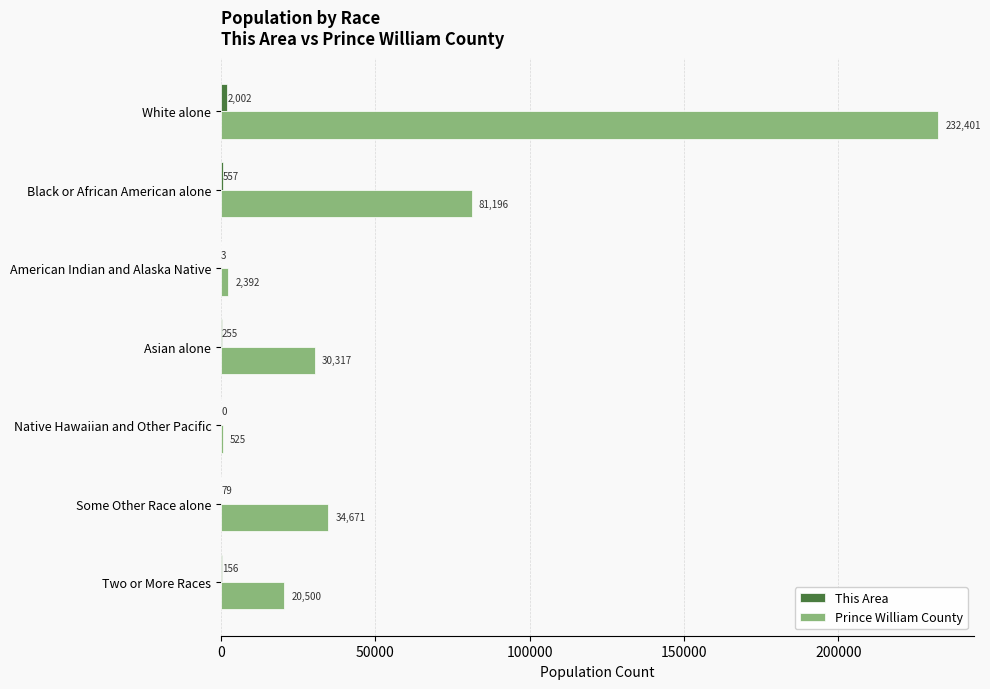

How many distinct data groups are displayed?

2